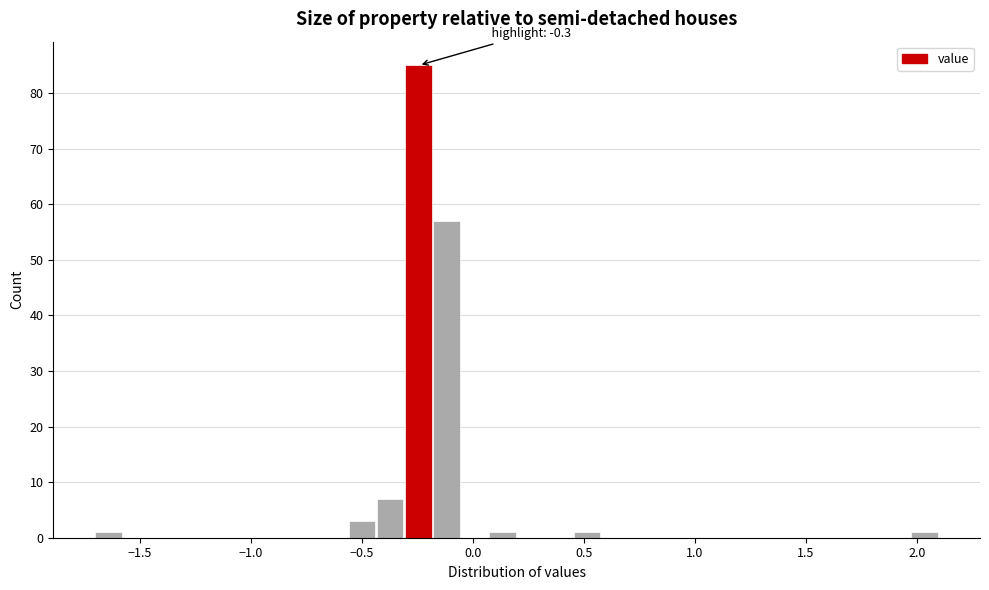

Around what value on the x-axis is the tallest bar? Give the approximate position of its centre, as read against the axis.

-0.25